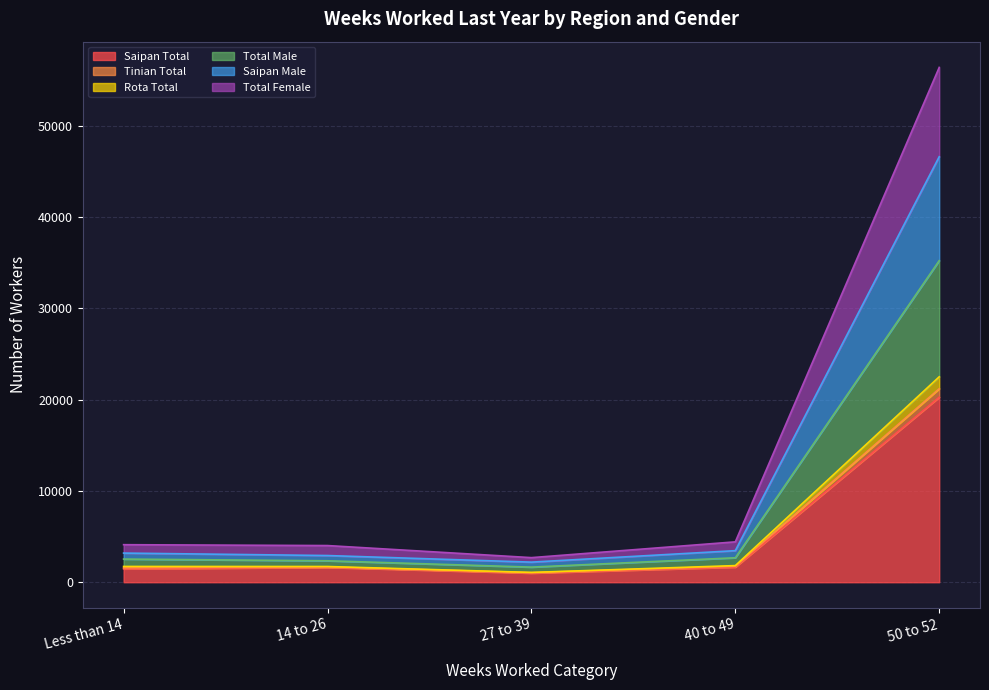

At which category is the sum across all series the highest?

50 to 52